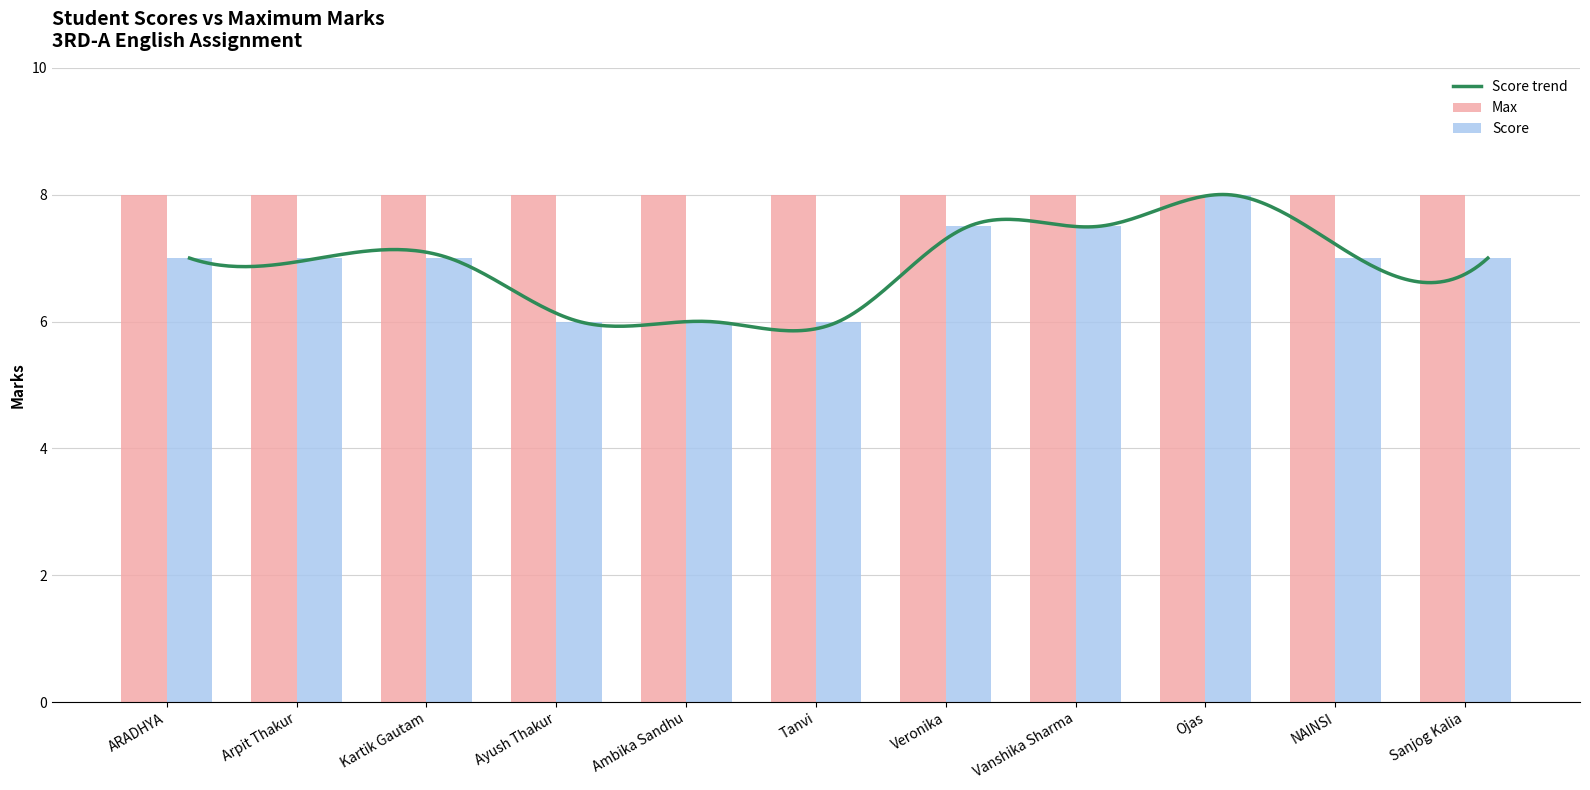

Reading left to right, extract all data points from this chart.

ARADHYA=7.0	Arpit Thakur=7.0	Kartik Gautam=7.0	Ayush Thakur=6.0	Ambika Sandhu=6.0	Tanvi=6.0	Veronika=7.5	Vanshika Sharma=7.5	Ojas=8.0	NAINSI=7.0	Sanjog Kalia=7.0